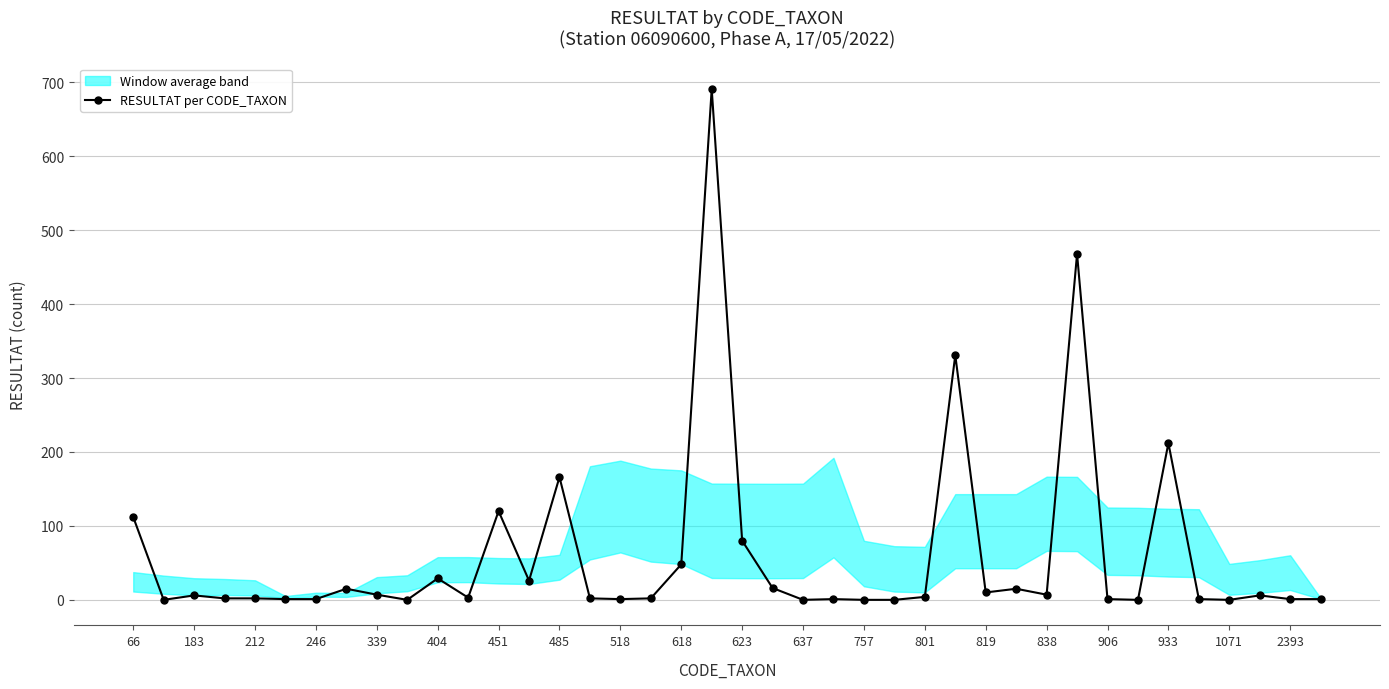

True or false: RESULTAT per CODE_TAXON has more than 1 interior local peaks.

True